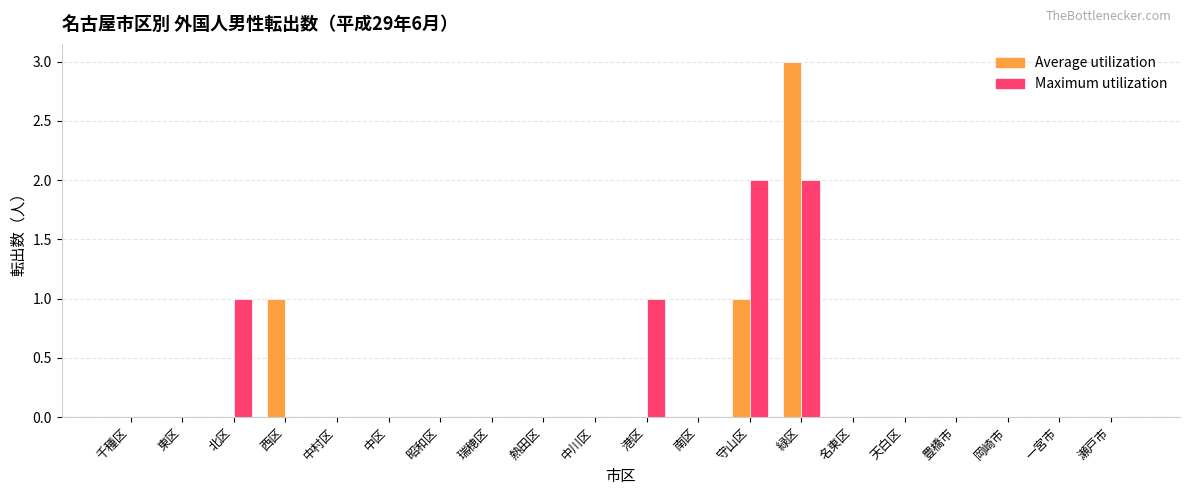

Which series changed the most between 東区 and 緑区?

Average utilization